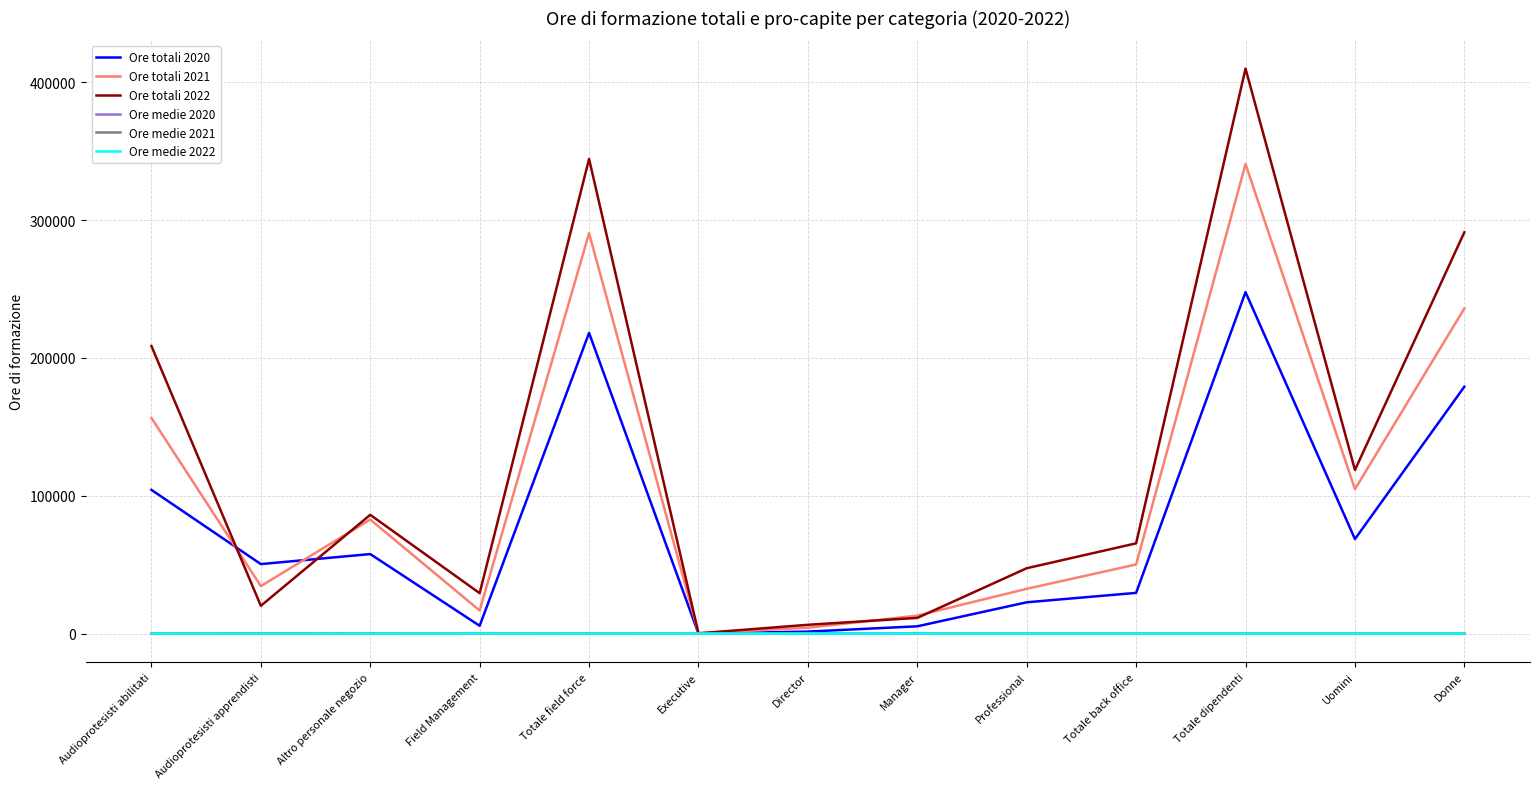

Which series has the largest total across all categories?

Ore totali 2022